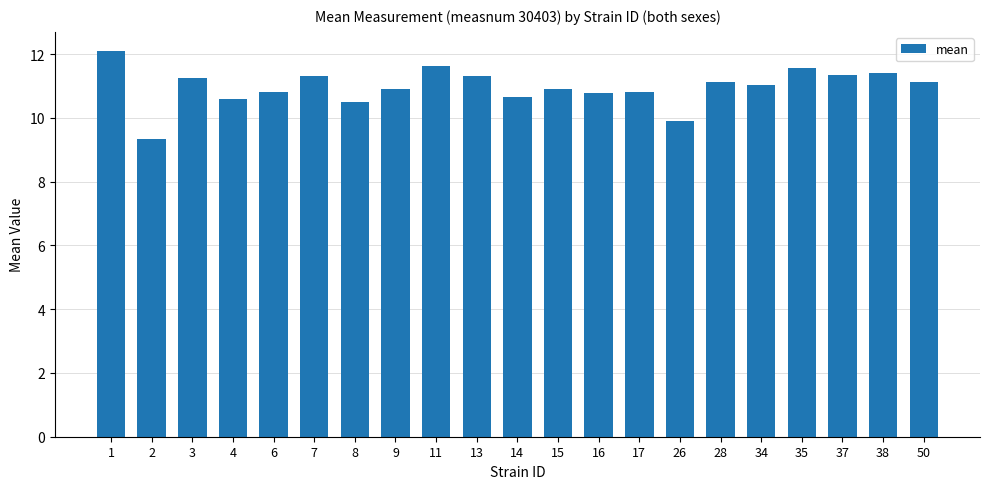

What is the change in value from 1 to 4?

-1.5